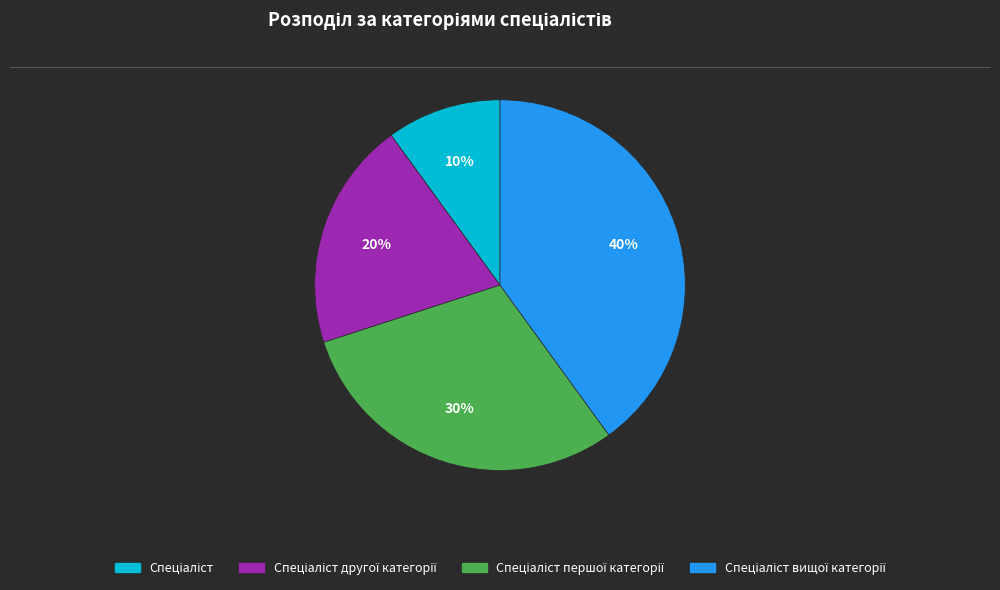

Is there any slice that represents more than half of the pie?

No